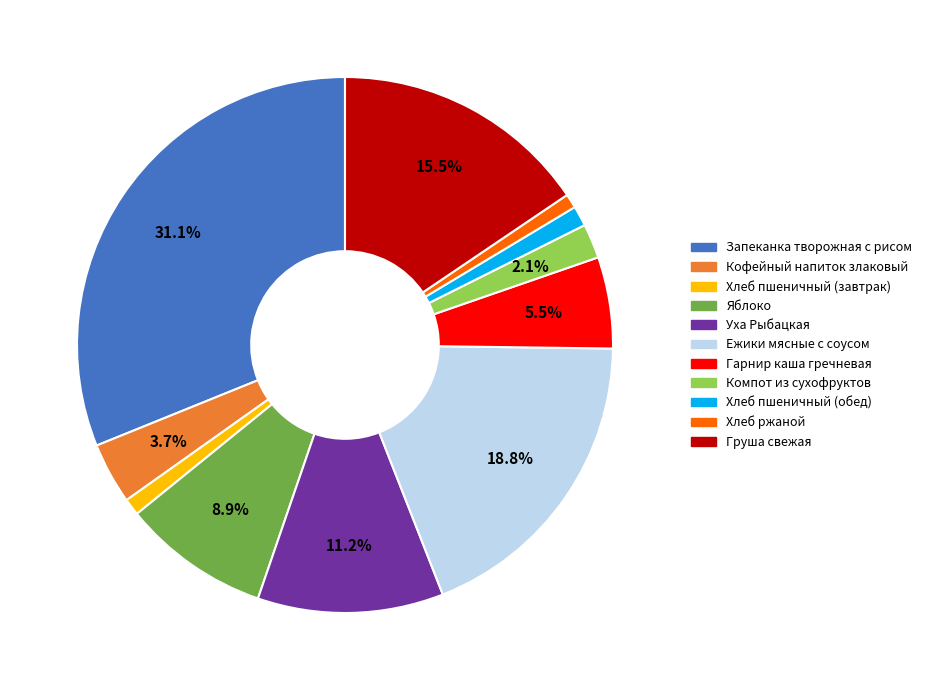

To the nearest percent, what is the combined percentage of Гарнир каша гречневая and Хлеб ржаной?

6%